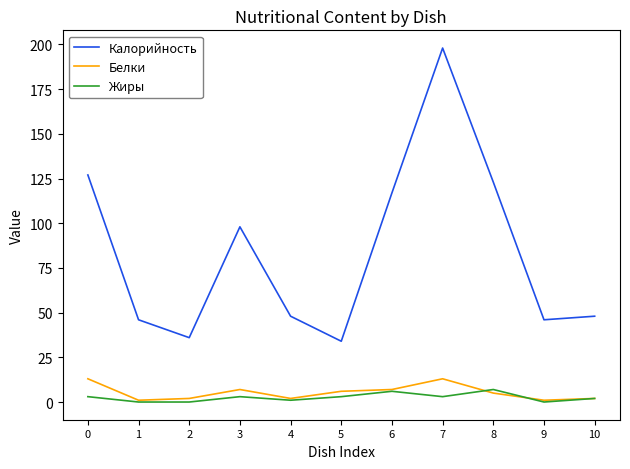

Which series has the largest range (max minus min)?

Калорийность